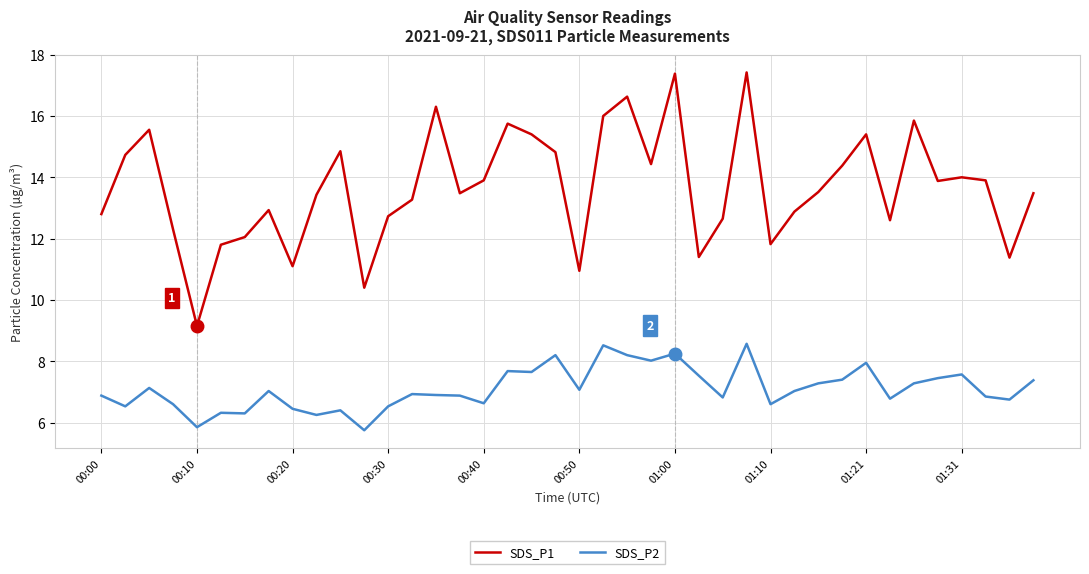

True or false: SDS_P1 and SDS_P2 cross at least once.

False